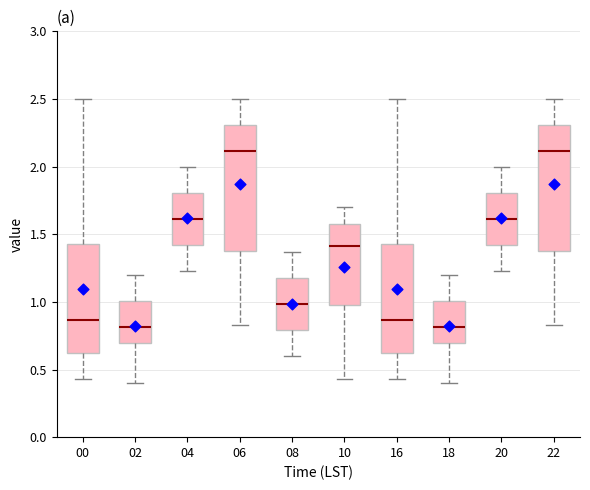

Reading left to right, transcribe this box plot: for each box, give where its median line is, the range the box spans, and where its two whiskers end, as read against the y-axis. The values are not printed on the chart, so give them approximately, as read against the axis.

00: median 0.85, box 0.60 to 1.45, whiskers 0.45 to 2.50
02: median 0.80, box 0.70 to 1.00, whiskers 0.40 to 1.20
04: median 1.60, box 1.40 to 1.80, whiskers 1.25 to 2.00
06: median 2.10, box 1.40 to 2.30, whiskers 0.85 to 2.50
08: median 1.00, box 0.80 to 1.20, whiskers 0.60 to 1.35
10: median 1.40, box 1.00 to 1.60, whiskers 0.45 to 1.70
16: median 0.85, box 0.60 to 1.45, whiskers 0.45 to 2.50
18: median 0.80, box 0.70 to 1.00, whiskers 0.40 to 1.20
20: median 1.60, box 1.40 to 1.80, whiskers 1.25 to 2.00
22: median 2.10, box 1.40 to 2.30, whiskers 0.85 to 2.50